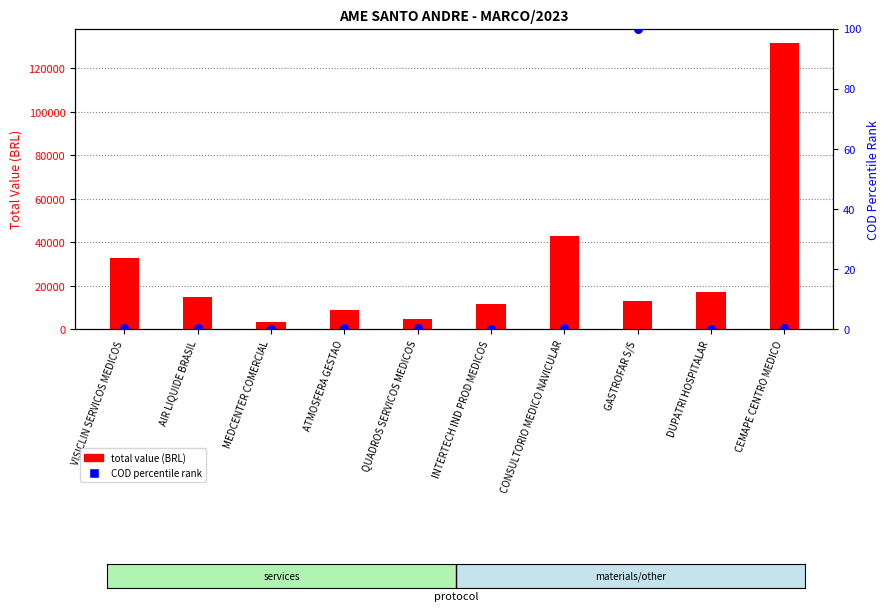

At which category is the sum across all series the highest?

CEMAPE CENTRO MEDICO